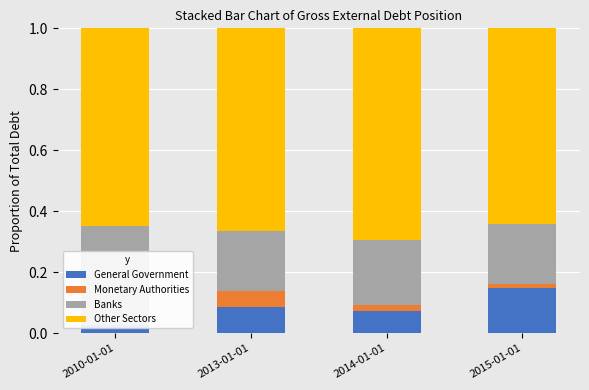

Reading left to right, what are all the values shown in this chart?

General Government: 2010-01-01=0.0	2013-01-01=0.1	2014-01-01=0.1	2015-01-01=0.1
Monetary Authorities: 2010-01-01=0.0	2013-01-01=0.1	2014-01-01=0.0	2015-01-01=0.0
Banks: 2010-01-01=0.3	2013-01-01=0.2	2014-01-01=0.2	2015-01-01=0.2
Other Sectors: 2010-01-01=0.6	2013-01-01=0.7	2014-01-01=0.7	2015-01-01=0.6